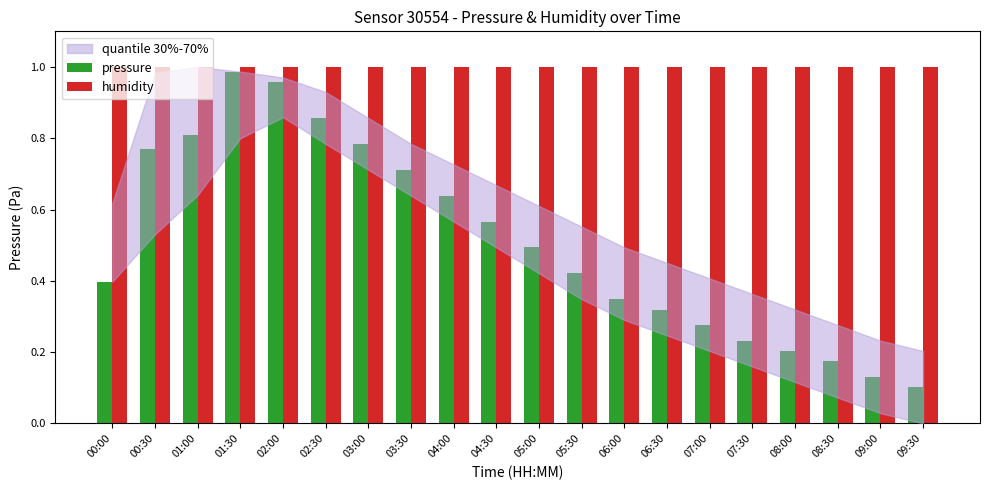

Count the number of data series in this chart.

2